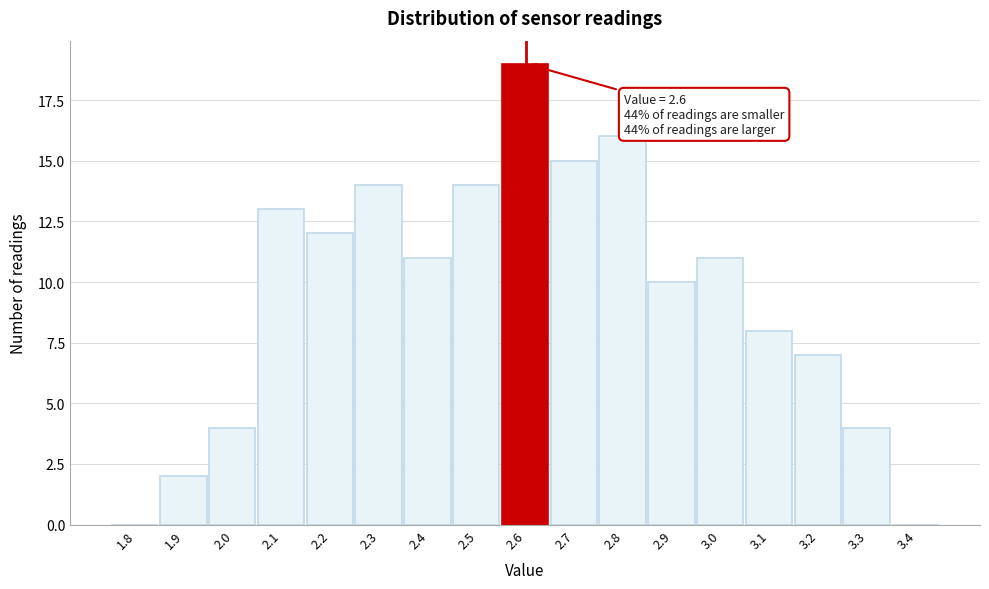

Over which range of the x-axis is the bar tallest?

2.55 to 2.65